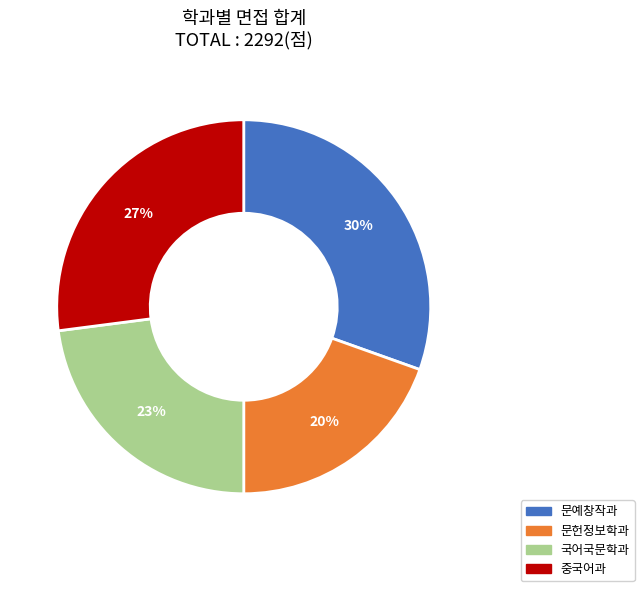

Is the sum of 문예창작과 and 중국어과 greater than half?

Yes